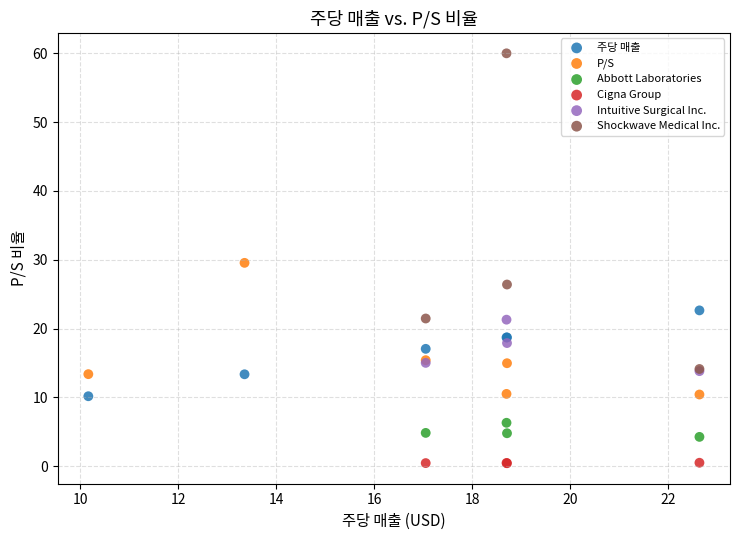

Which series contains the lowest Y value?

Cigna Group